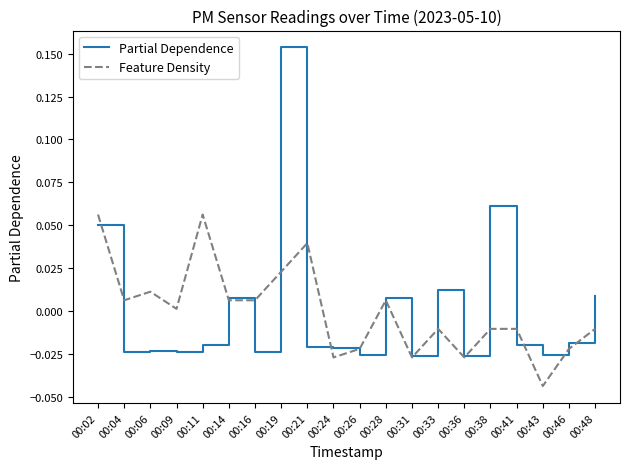

The Feature Density series shows 0.0 at 00:14. True or false?

True